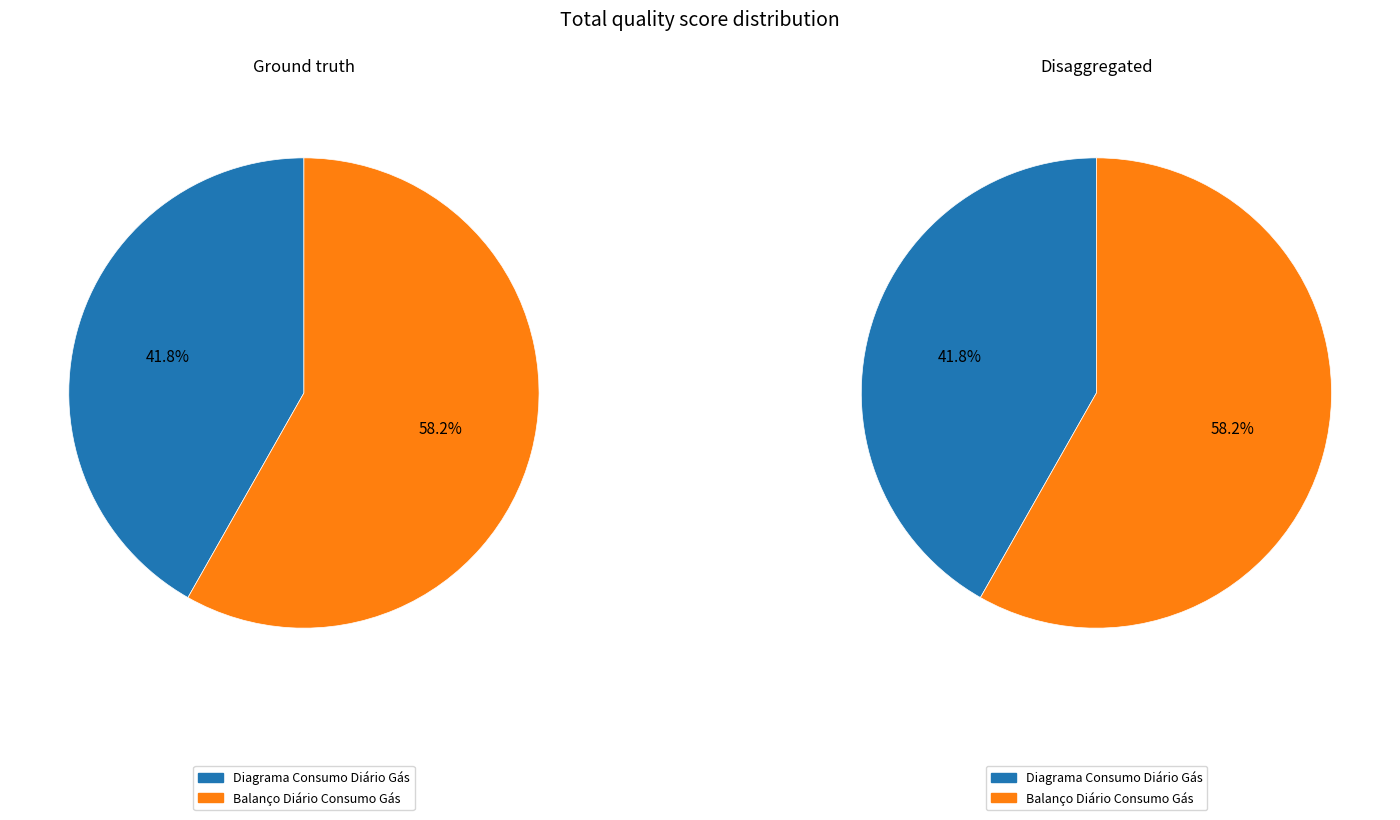

True or false: Balanço Diário Consumo Gás accounts for 72% of the total.

False